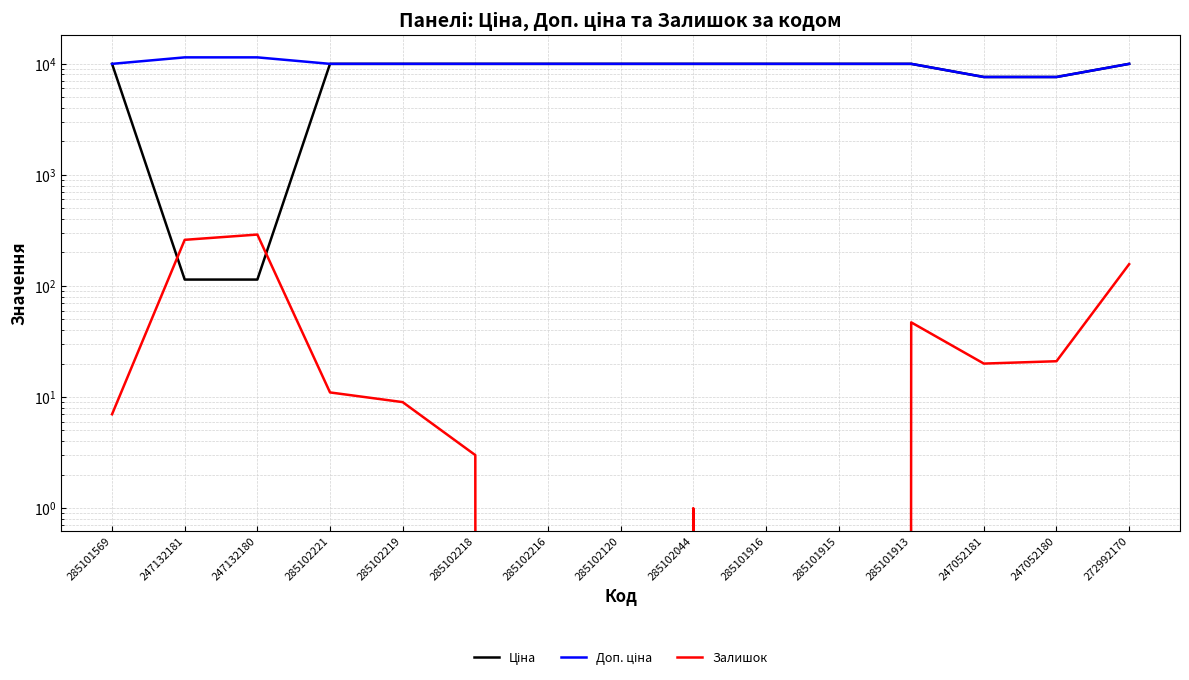

True or false: Доп. ціна has a value of 7596.5 at 247052181.

True